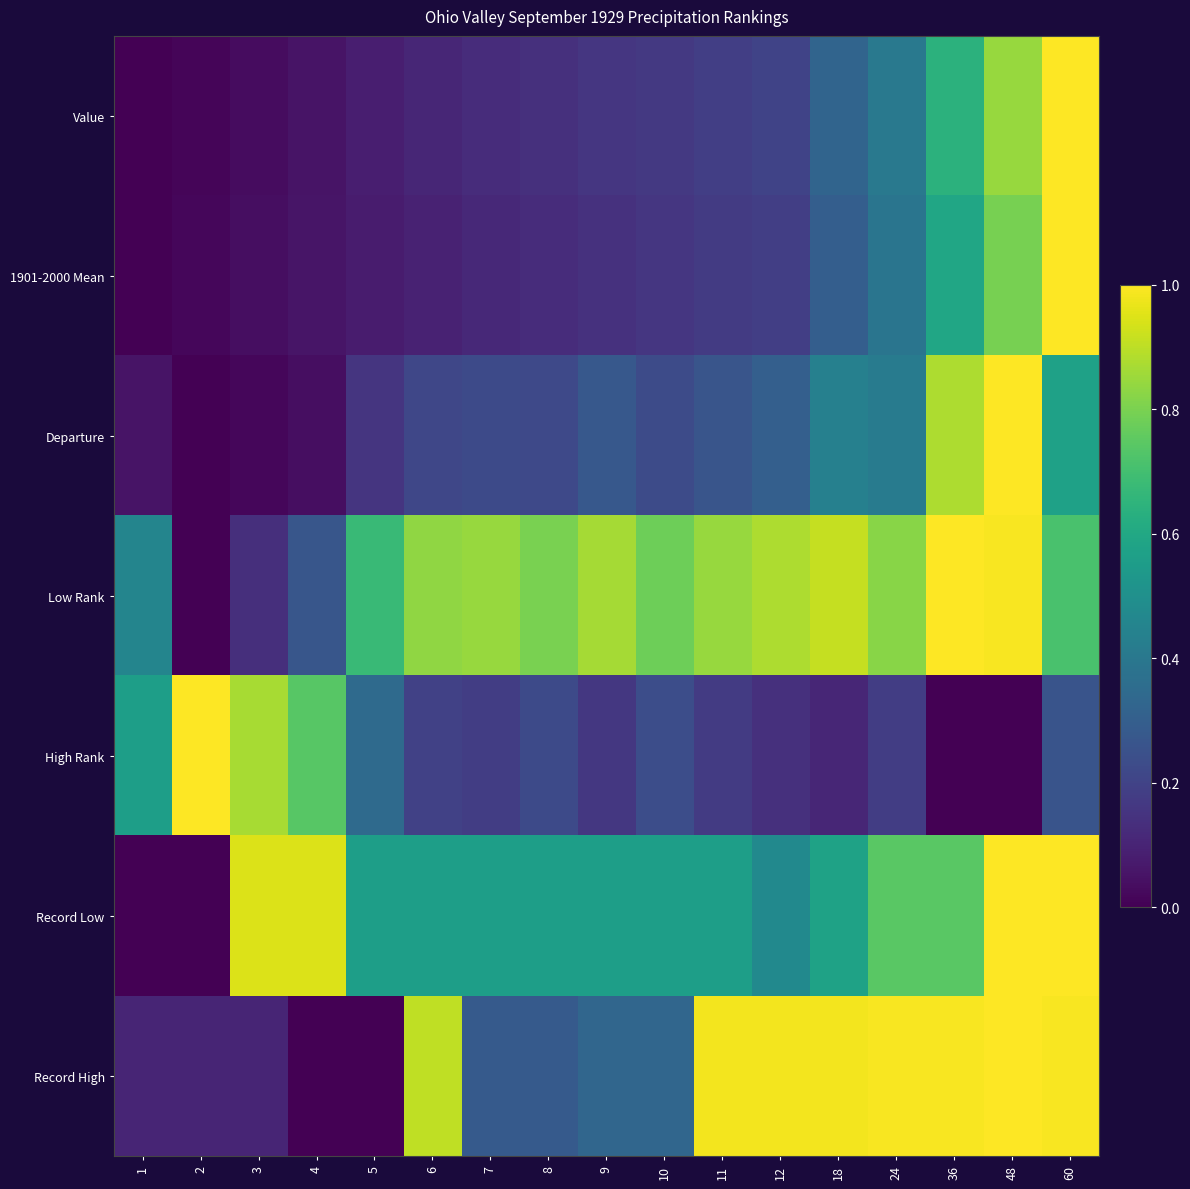

Reading right to left, what are all the values shown in this chart?

Value: 60=1.0	48=0.8	36=0.6	24=0.4	18=0.3	12=0.2	11=0.2	10=0.2	9=0.2	8=0.1	7=0.1	6=0.1	5=0.1	4=0.1	3=0.0	2=0.0	1=0.0
1901-2000 Mean: 60=1.0	48=0.8	36=0.6	24=0.4	18=0.3	12=0.2	11=0.2	10=0.2	9=0.1	8=0.1	7=0.1	6=0.1	5=0.1	4=0.1	3=0.0	2=0.0	1=0.0
Departure: 60=0.6	48=1.0	36=0.9	24=0.4	18=0.4	12=0.3	11=0.3	10=0.2	9=0.3	8=0.2	7=0.2	6=0.2	5=0.2	4=0.0	3=0.0	2=0.0	1=0.1
Low Rank: 60=0.7	48=1.0	36=1.0	24=0.8	18=0.9	12=0.9	11=0.8	10=0.8	9=0.9	8=0.8	7=0.8	6=0.8	5=0.7	4=0.3	3=0.1	2=0.0	1=0.5
High Rank: 60=0.3	48=0.0	36=0.0	24=0.2	18=0.1	12=0.1	11=0.2	10=0.2	9=0.2	8=0.2	7=0.2	6=0.2	5=0.3	4=0.7	3=0.9	2=1.0	1=0.6
Record Low: 60=1.0	48=1.0	36=0.7	24=0.7	18=0.6	12=0.5	11=0.6	10=0.6	9=0.6	8=0.6	7=0.6	6=0.6	5=0.6	4=0.9	3=0.9	2=0.0	1=0.0
Record High: 60=1.0	48=1.0	36=1.0	24=1.0	18=1.0	12=1.0	11=1.0	10=0.3	9=0.3	8=0.3	7=0.3	6=0.9	5=0.0	4=0.0	3=0.1	2=0.1	1=0.1